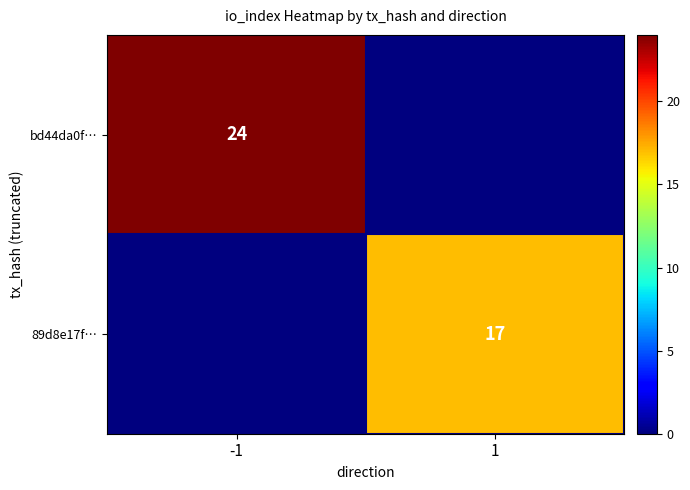

Is the value of bd44da0f… at -1 greater than the value of 89d8e17f… at 1?

Yes